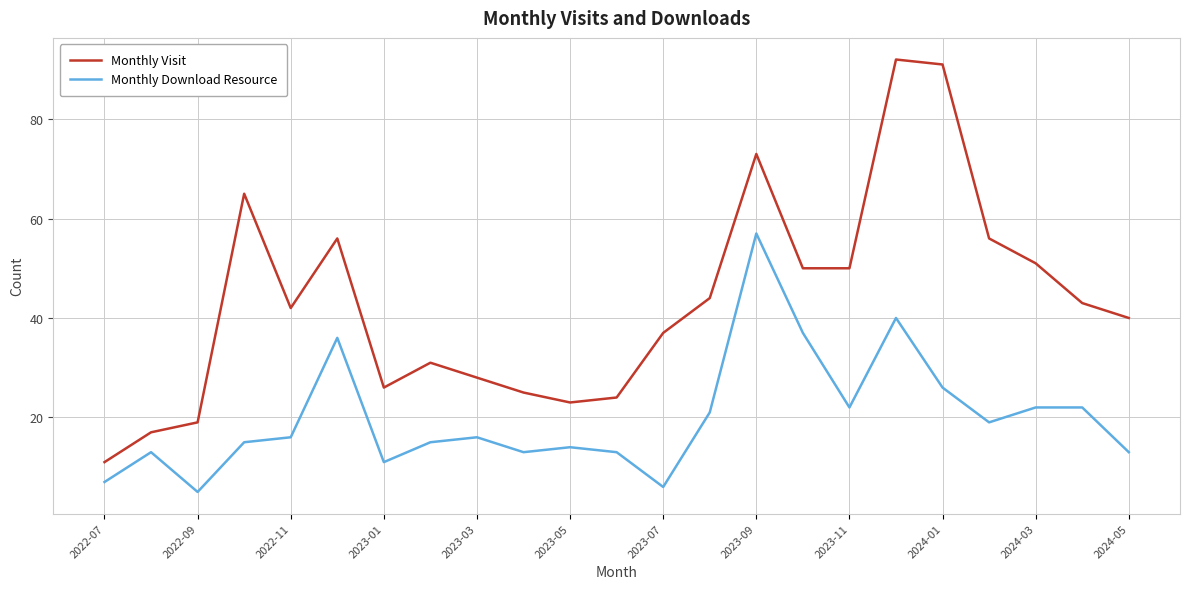

What is the difference between the second highest and second lowest values in the Monthly Download Resource series?

34